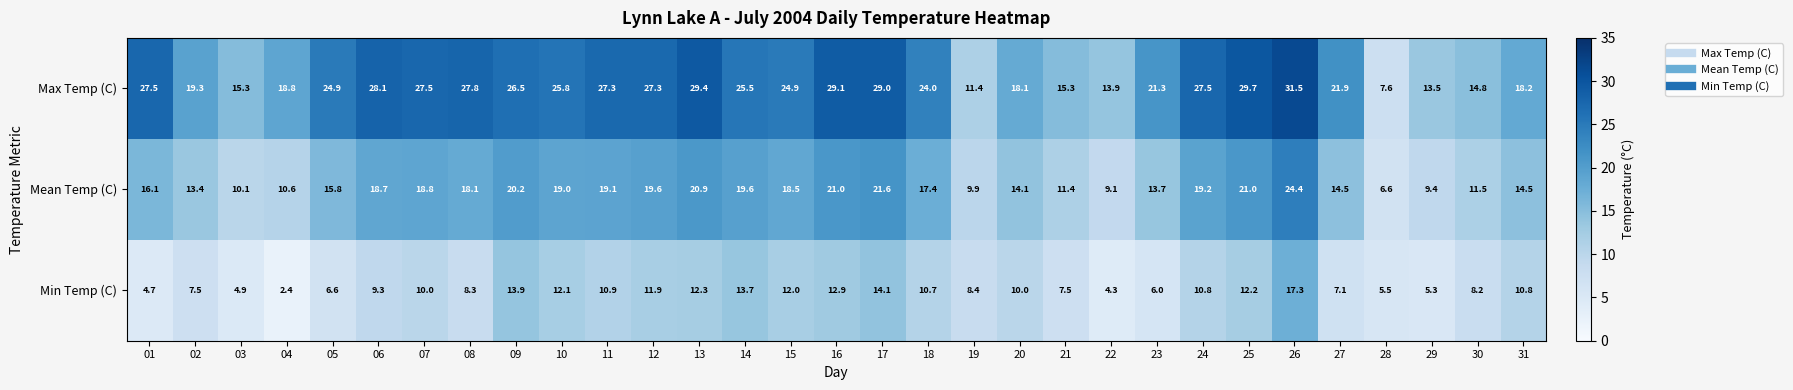

What is the highest value of the Mean Temp (C) series?

24.4